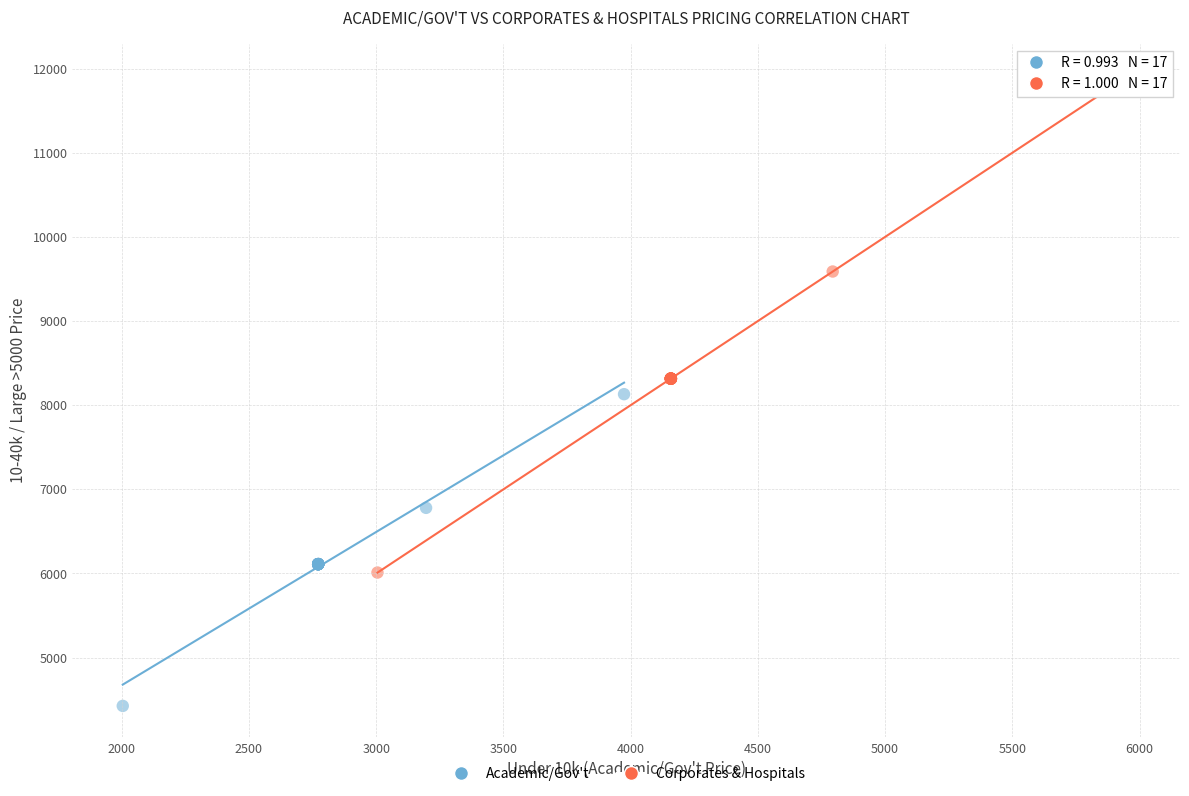

Which series reaches the minimum Y coordinate?

Academic/Gov't